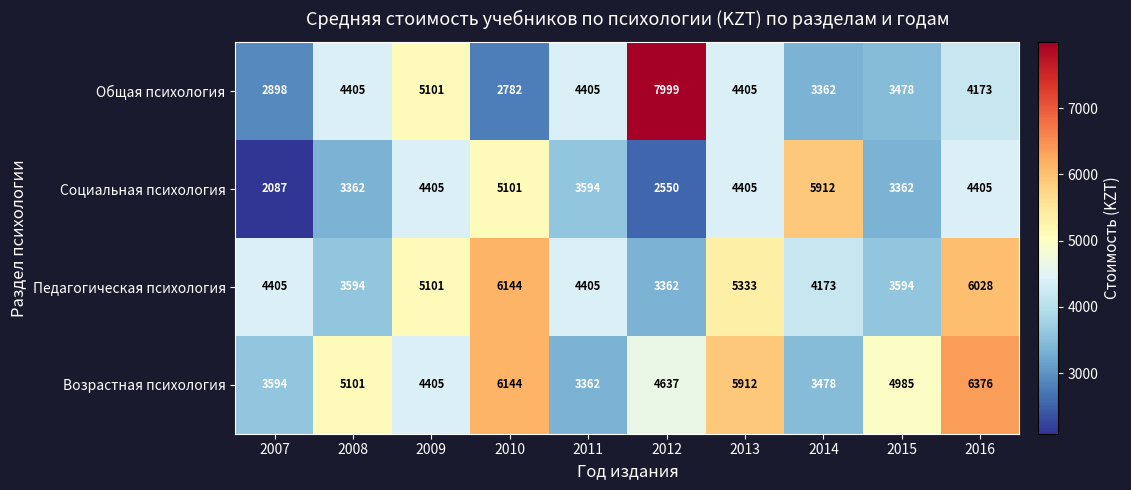

Count the number of data series in this chart.

4